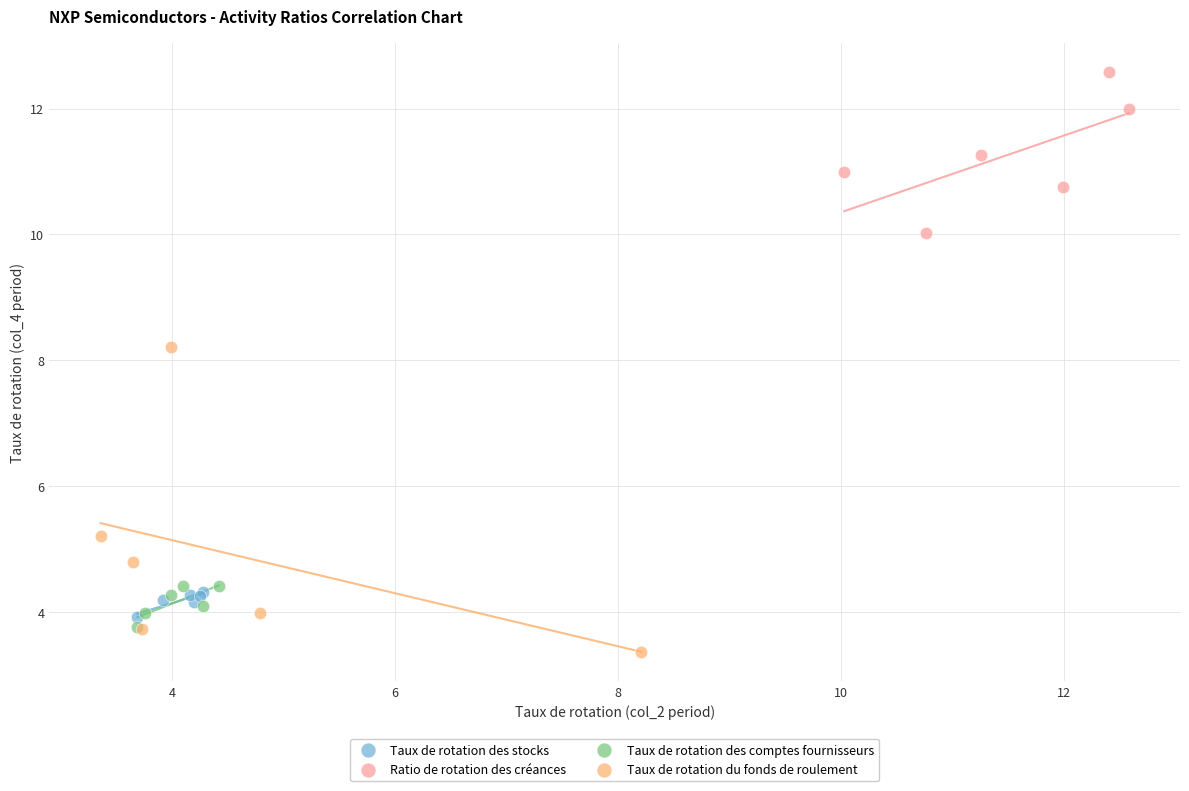

Which series has the widest spread of Y values?

Taux de rotation du fonds de roulement